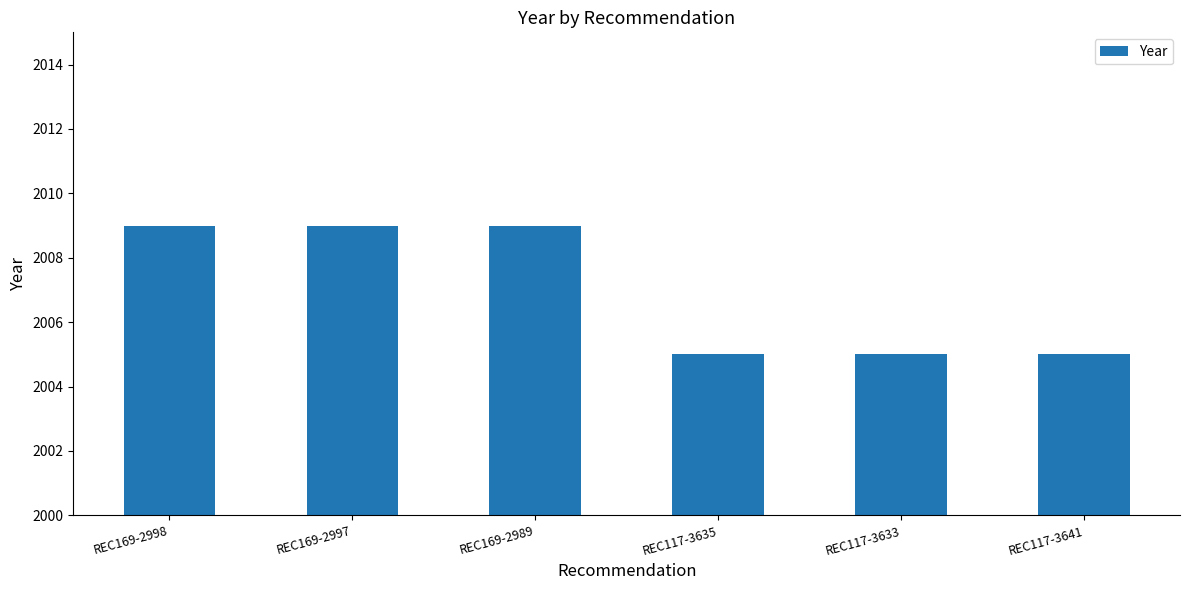

How many data points does each series have?

6